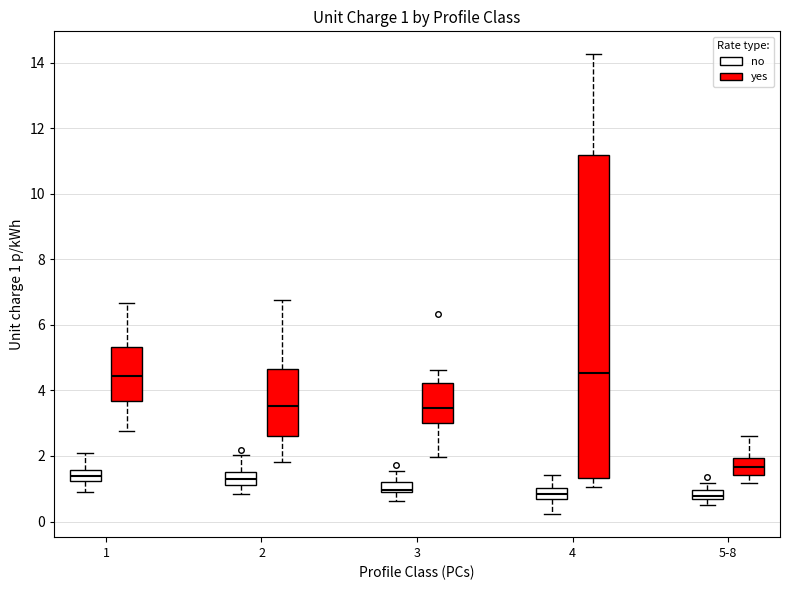

Comparing the boxes themselves (not the whiskers), which one is the tallest?

4 (yes)